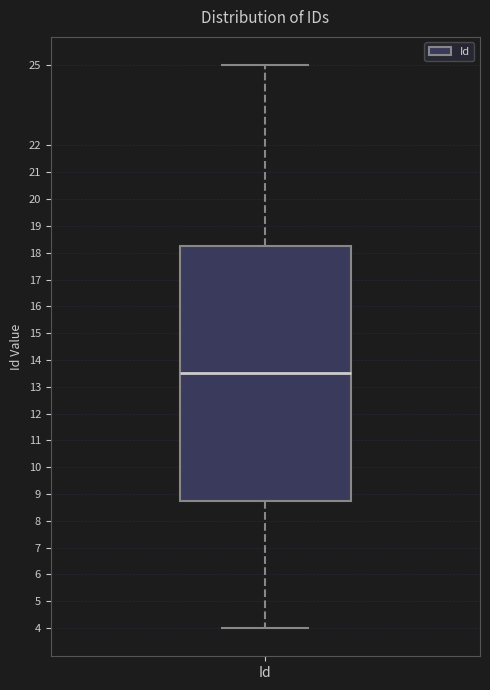

Where does the upper whisker of the box for Id end on the y-axis? The values are not printed on the chart, so give them approximately, as read against the axis.

25.0